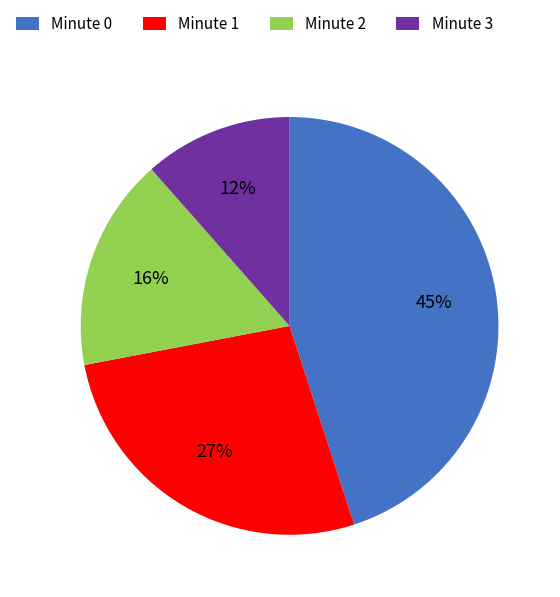

Which slice is the largest?

Minute 0